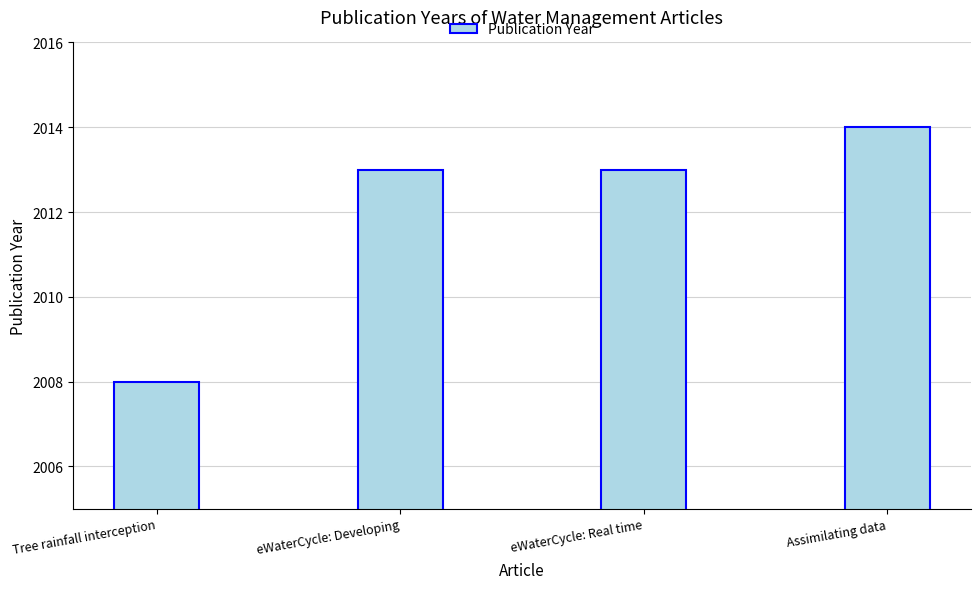

What value does the data have at eWaterCycle: Developing?

2013